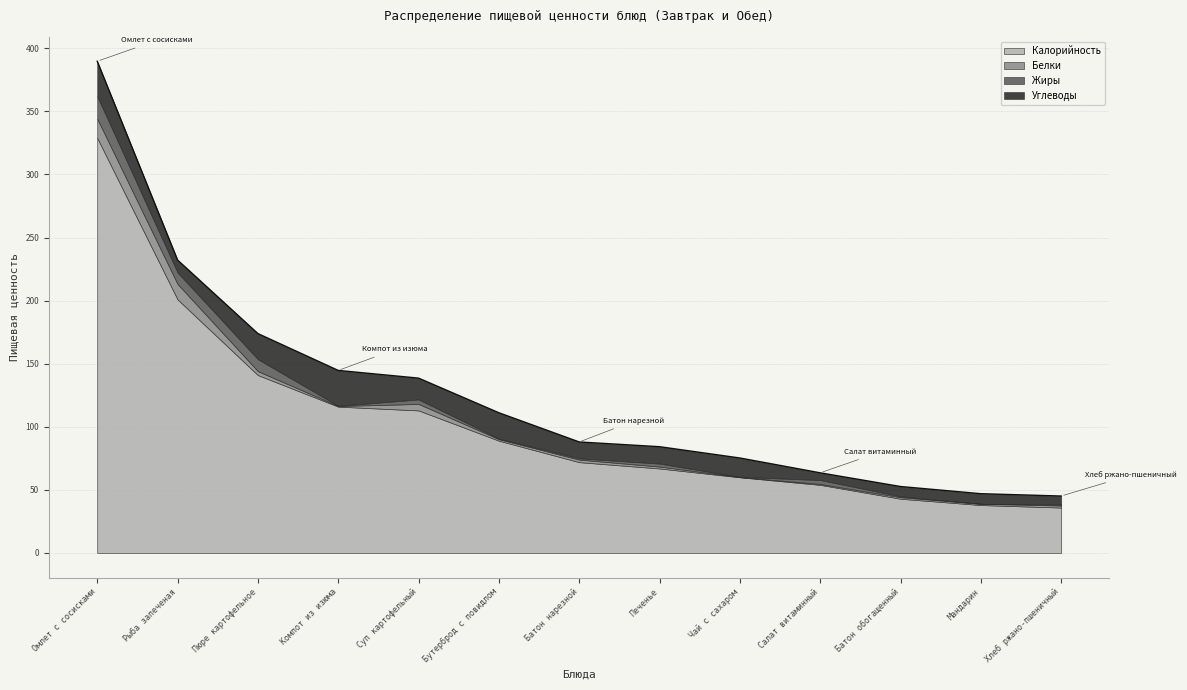

At which label is Белки closest to 7?

Суп картофельный